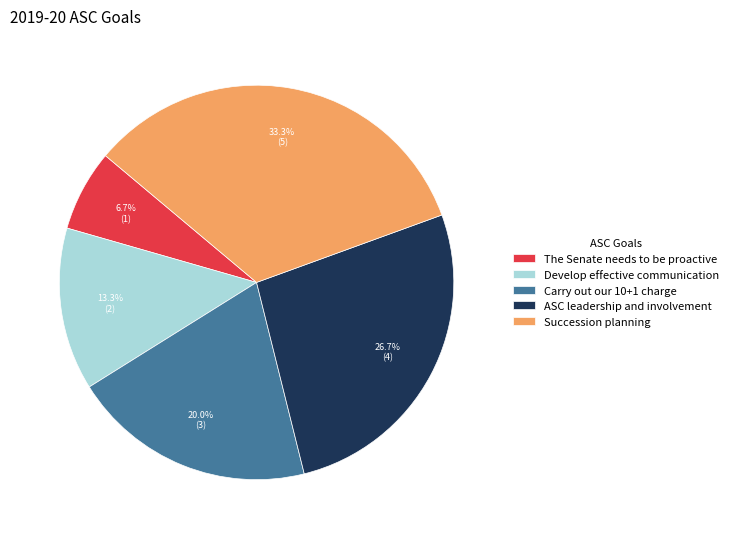

What is the largest slice in the pie chart?

Succession planning